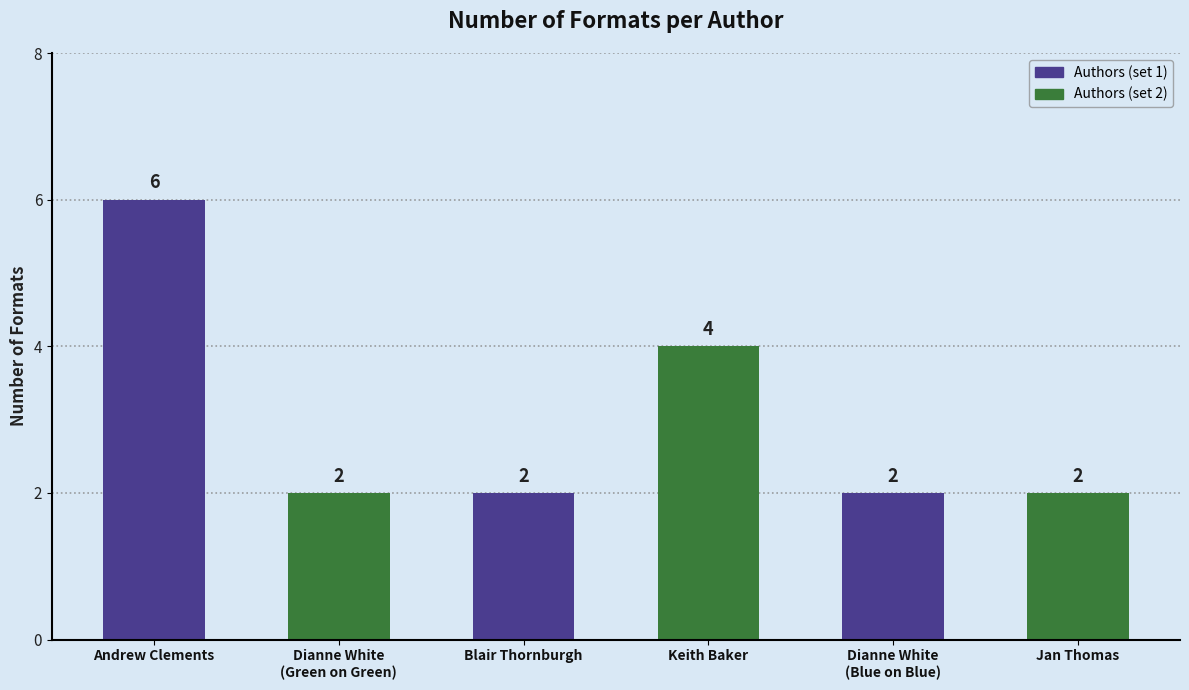

Which label corresponds to the smallest value in the chart?

Dianne White (73275913) - Green on Green